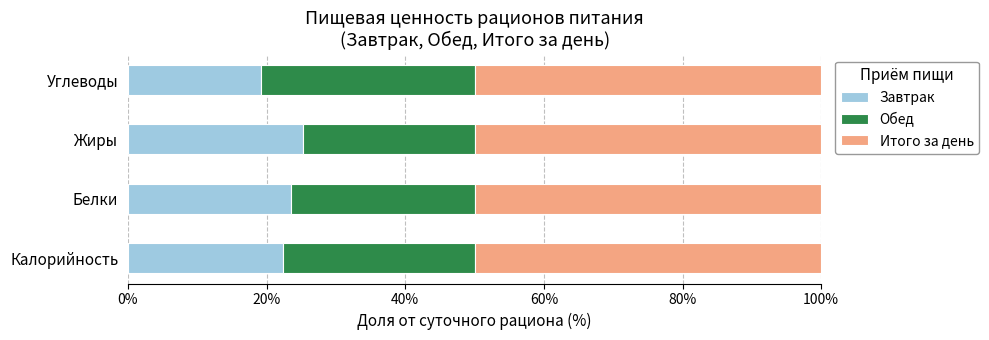

True or false: Завтрак has a value of 19.2 at Углеводы.

True